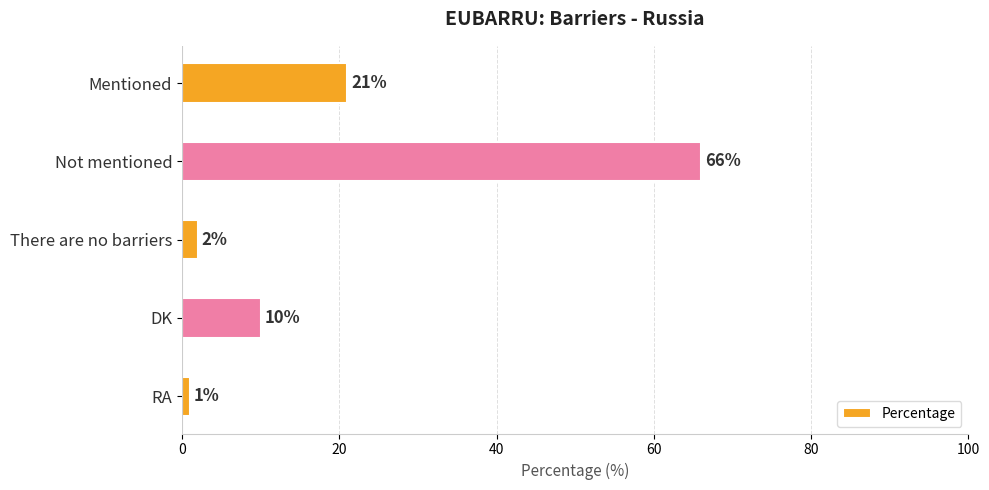

What is the change in value from There are no barriers to DK?

+8